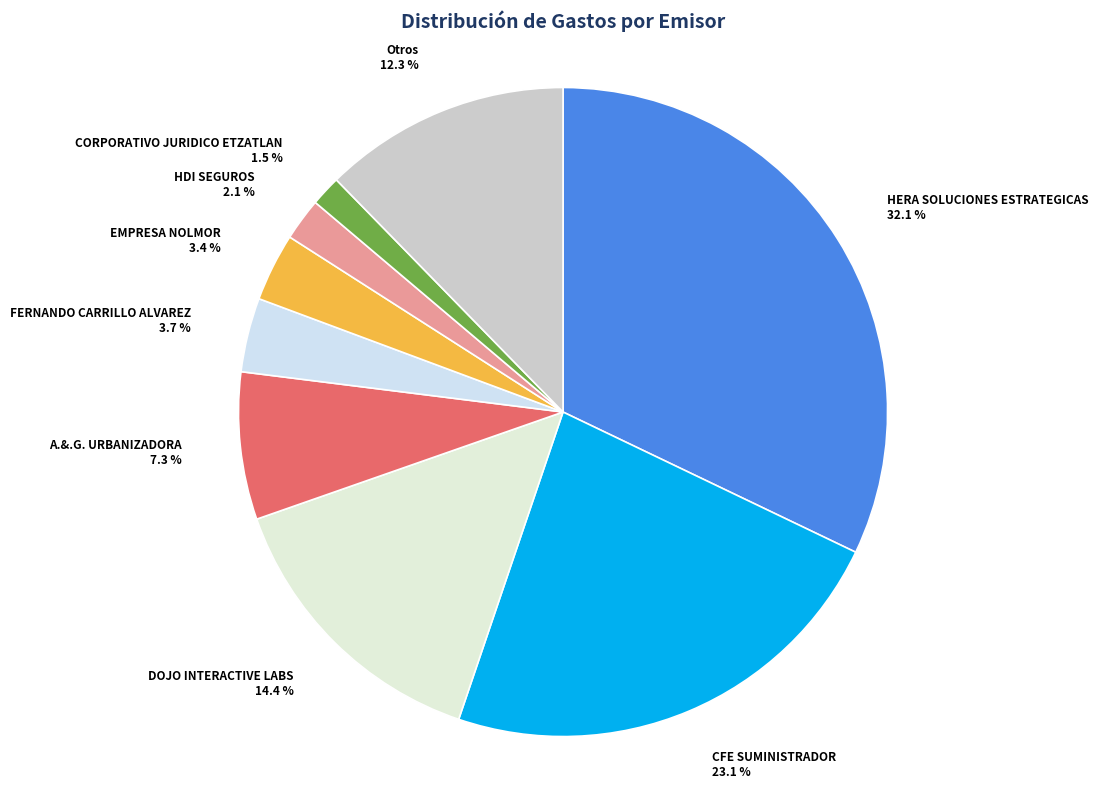

To the nearest percent, what percentage of the pie is FERNANDO CARRILLO ALVAREZ?

4%